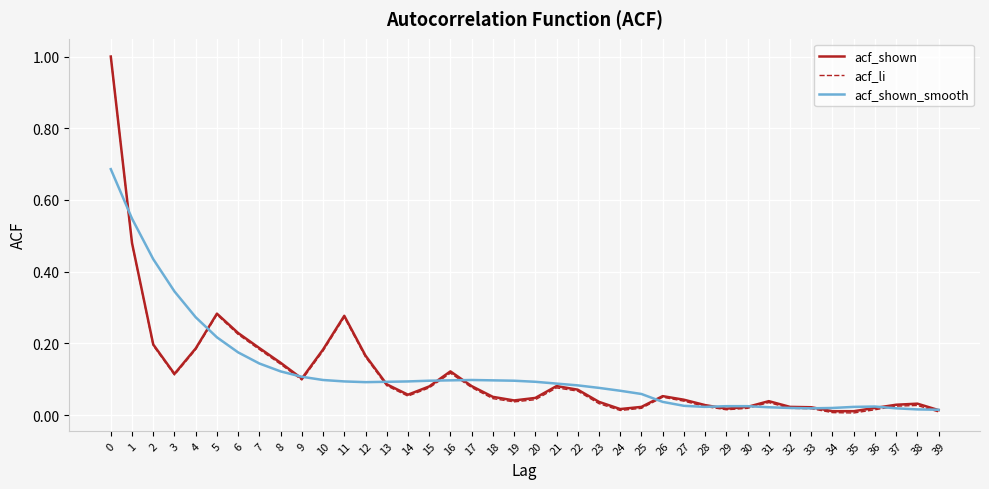

The acf_li series shows 0.0 at 36. True or false?

True